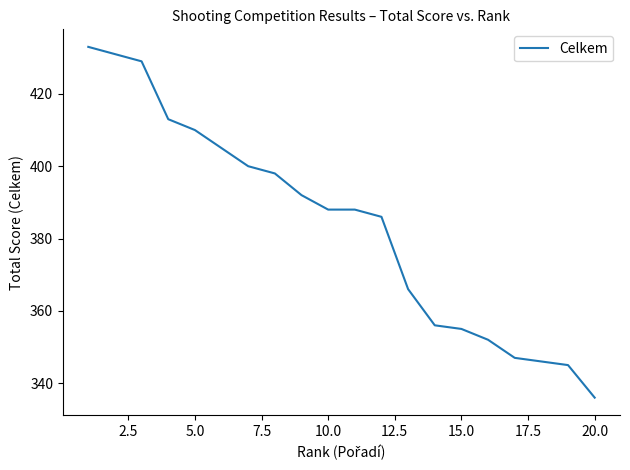

What is the minimum value shown in the chart?

336